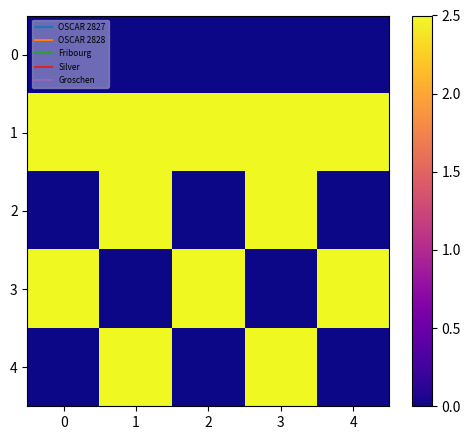

What is the total value across all series at 4?

5.0